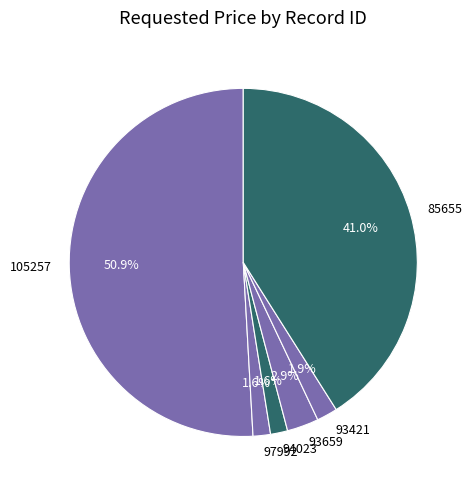

The 105257 slice represents 51% of the pie. True or false?

True